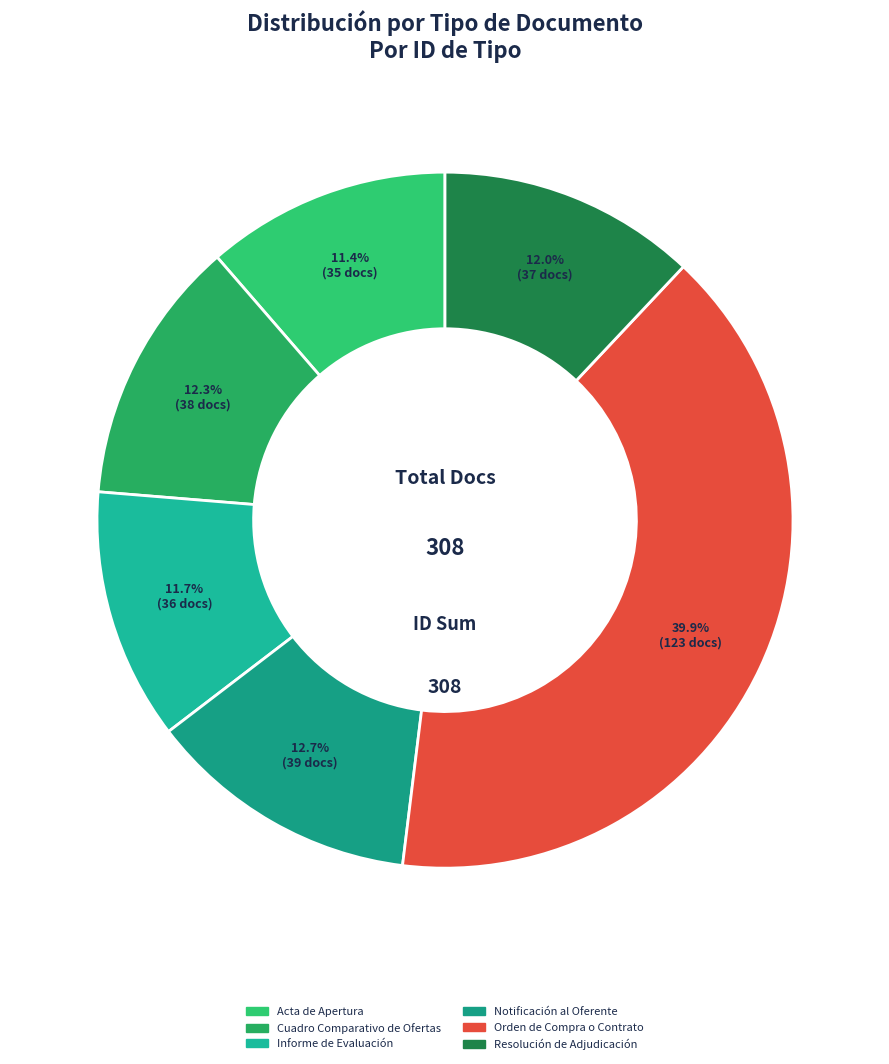

To the nearest percent, what percentage of the pie is Notificación al Oferente?

13%